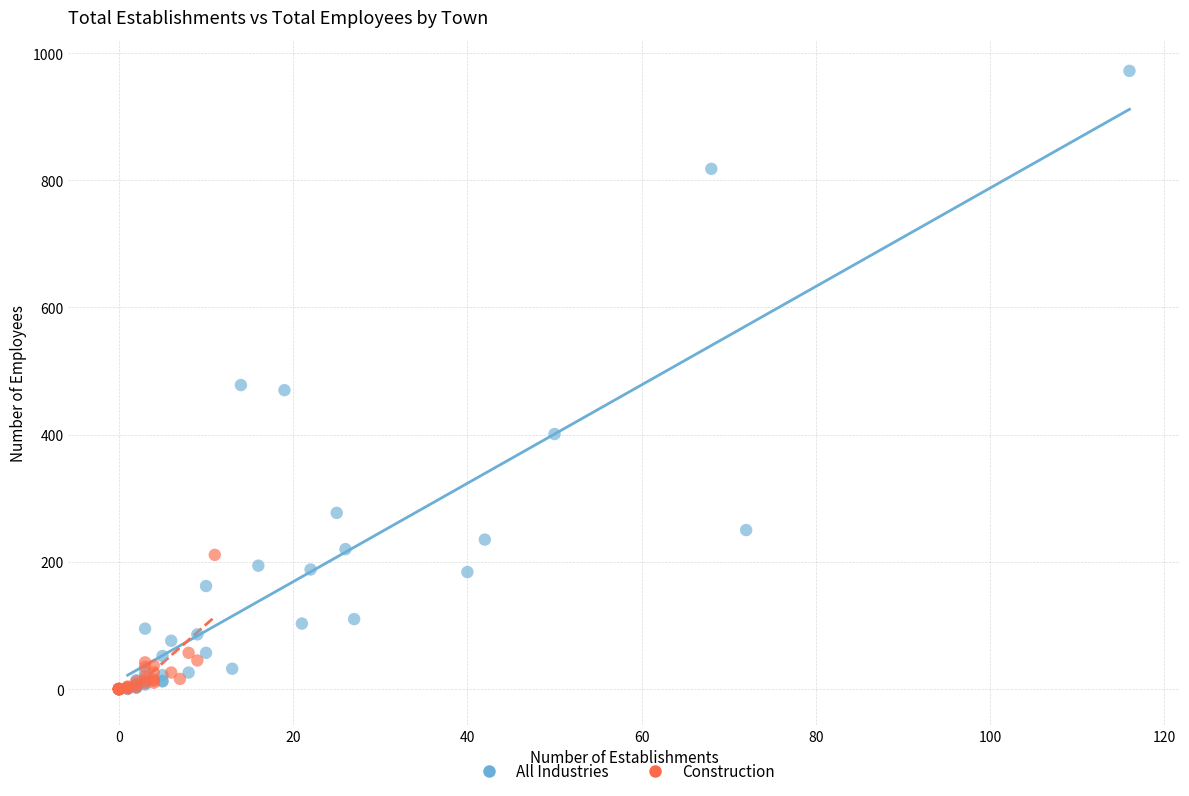

Which series has the widest spread of Y values?

All Industries